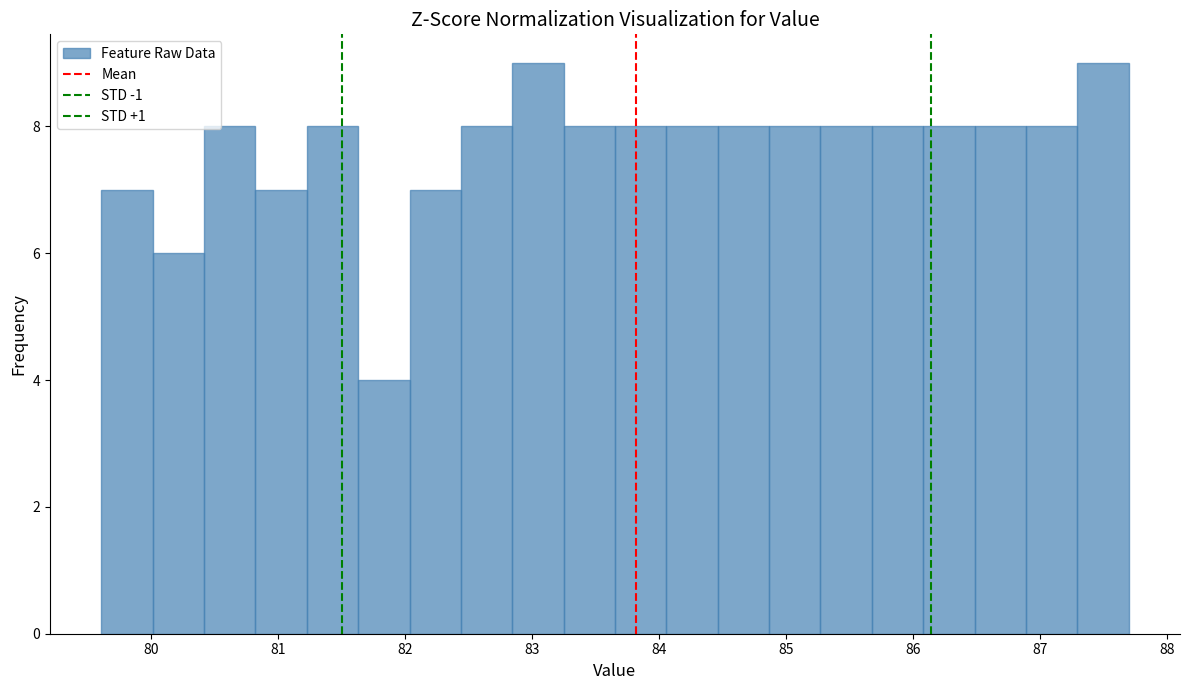

How tall is the bar that spans 84.1 to 84.5 on the x-axis? Neither the bar edges nor the heights are printed on the chart, so give them approximately, as read against the axes.

8